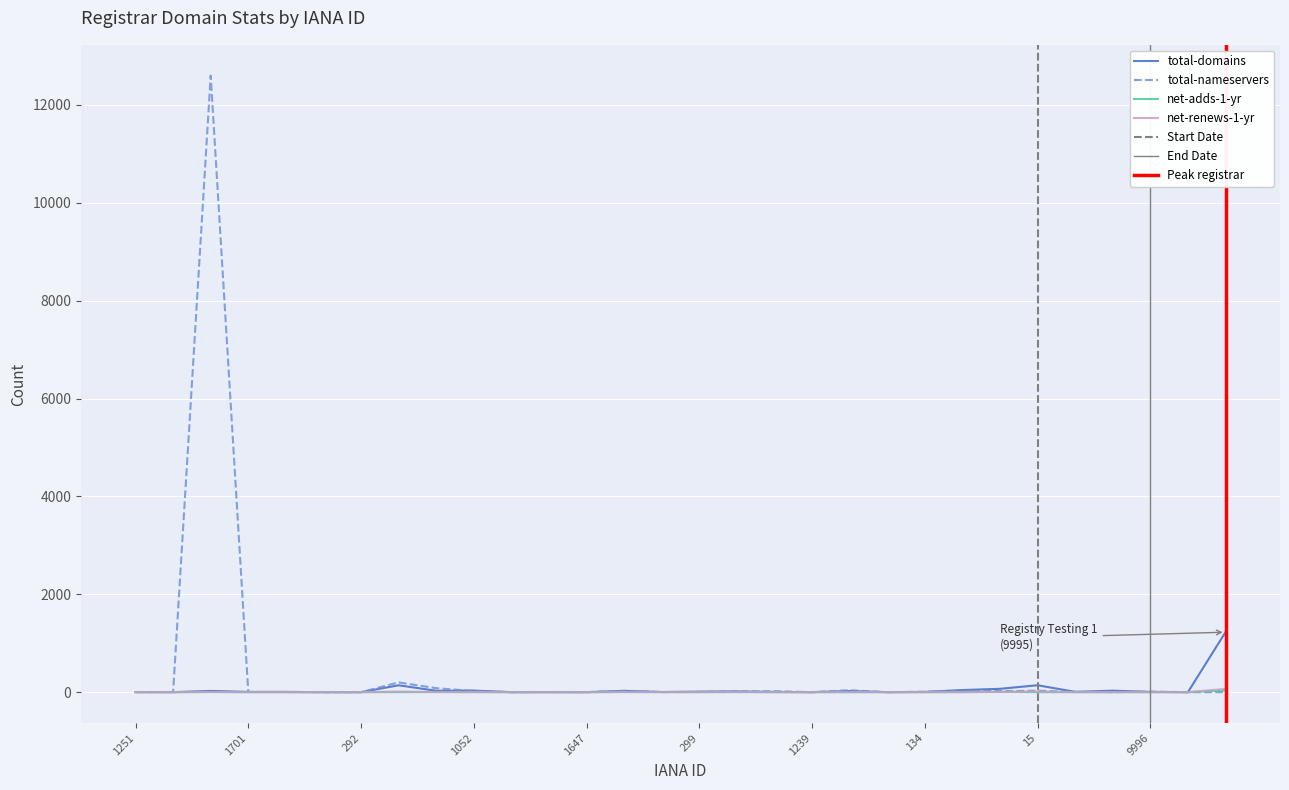

At which category is the sum across all series the highest?

433